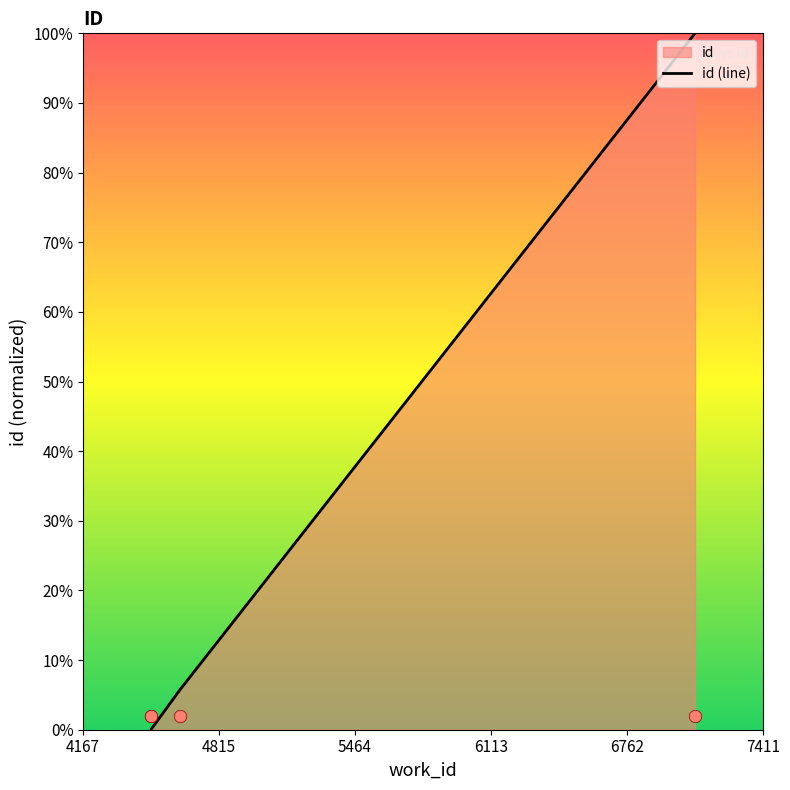

What is the change in value from 4339 to 7411?

+0.9